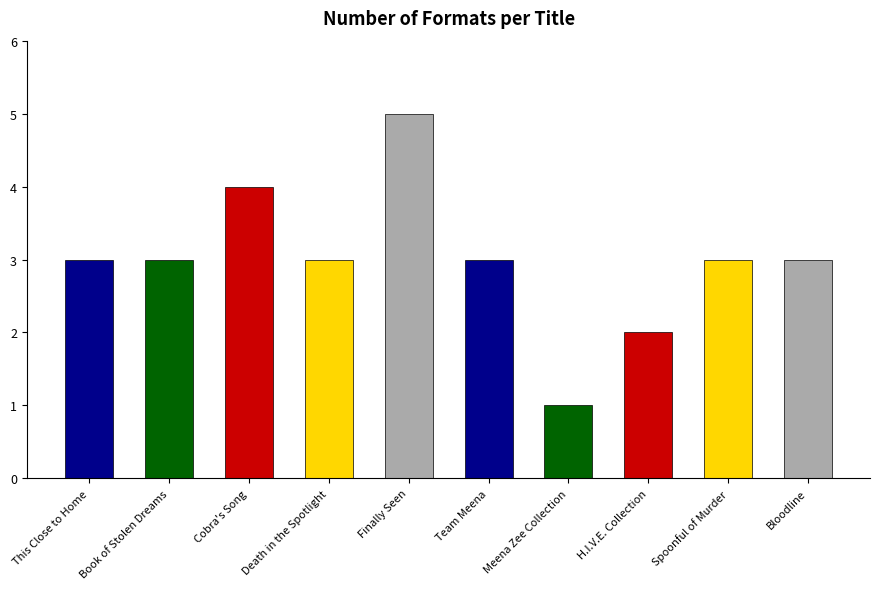

At which category does the chart reach its peak across all series?

Finally Seen